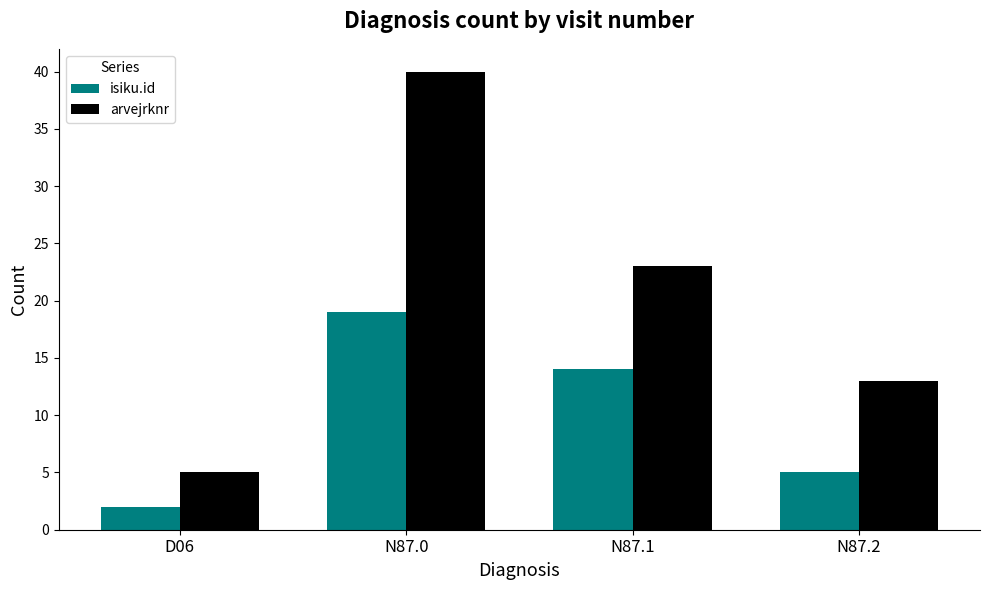

Is the value of arvejrknr at N87.2 greater than the value of isiku.id at N87.1?

No